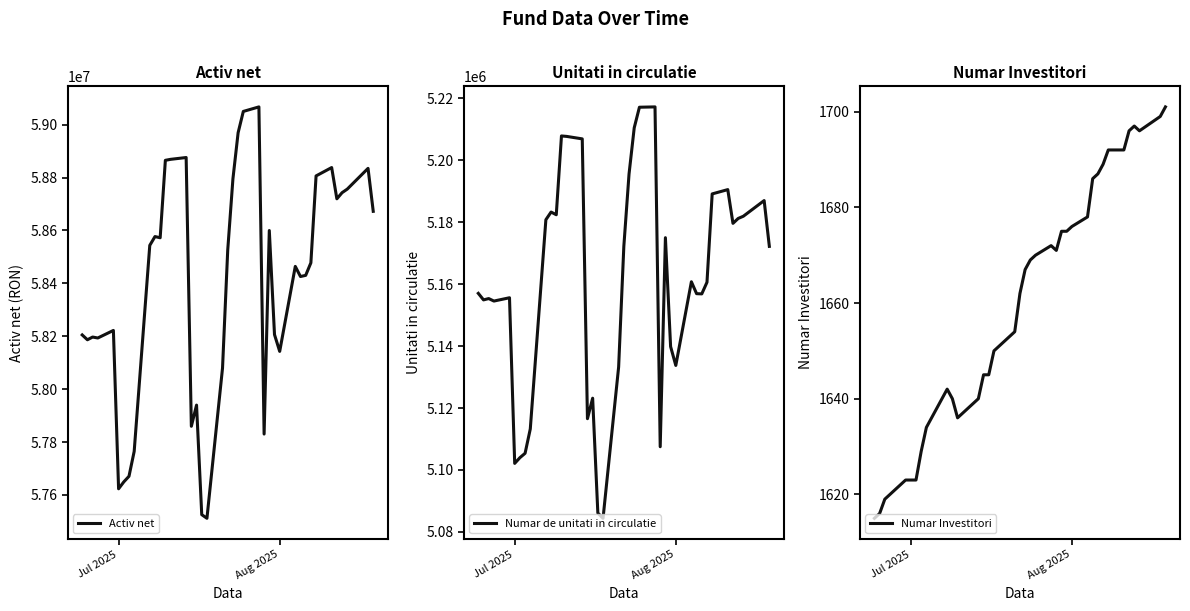

True or false: Numar de unitati in circulatie and Activ net cross at least once.

False